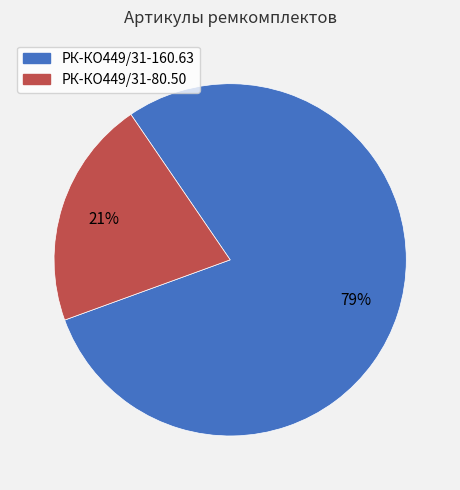

Is there any slice that represents more than half of the pie?

Yes